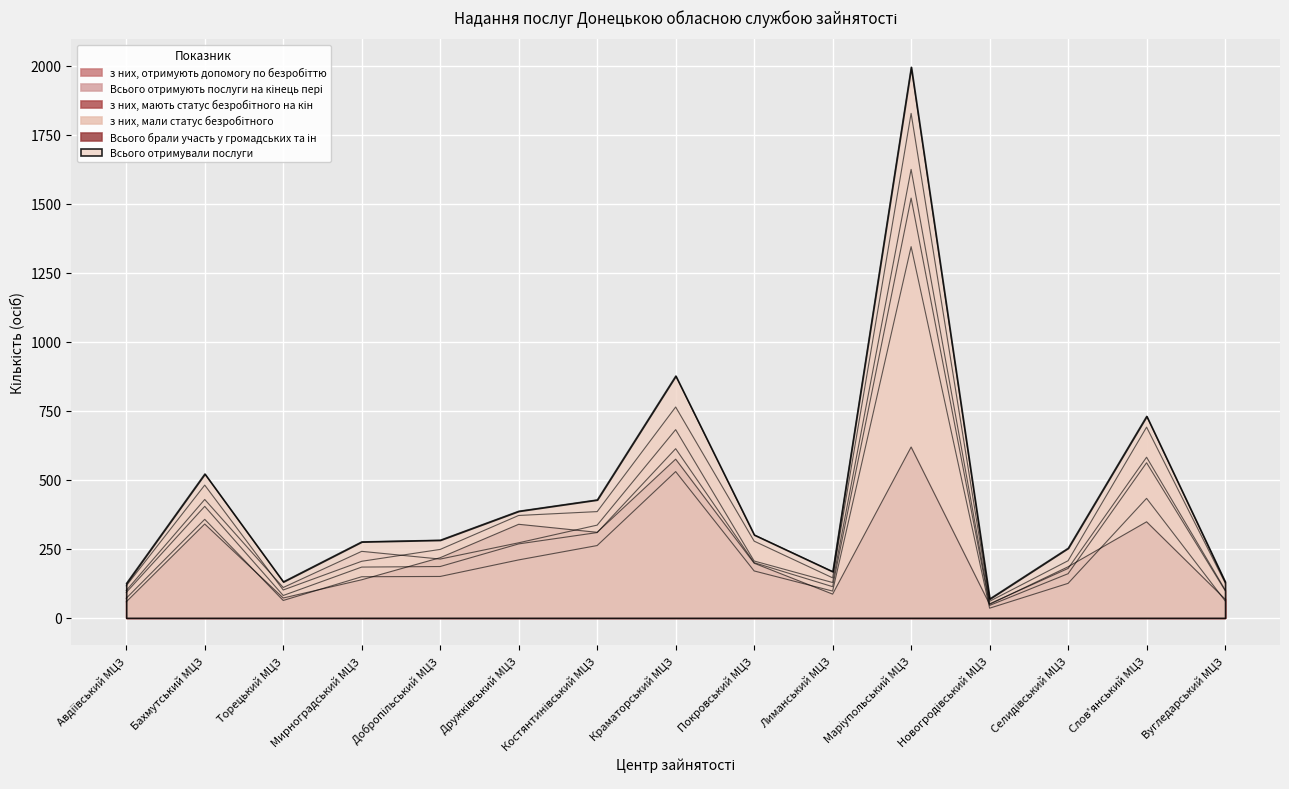

What are all the series names shown in the legend?

з них, отримують допомогу по безробіттю, Всього отримують послуги на кінець пері, з них, мають статус безробітного на кін, з них, мали статус безробітного, Всього брали участь у громадських та ін, Всього отримували послуги